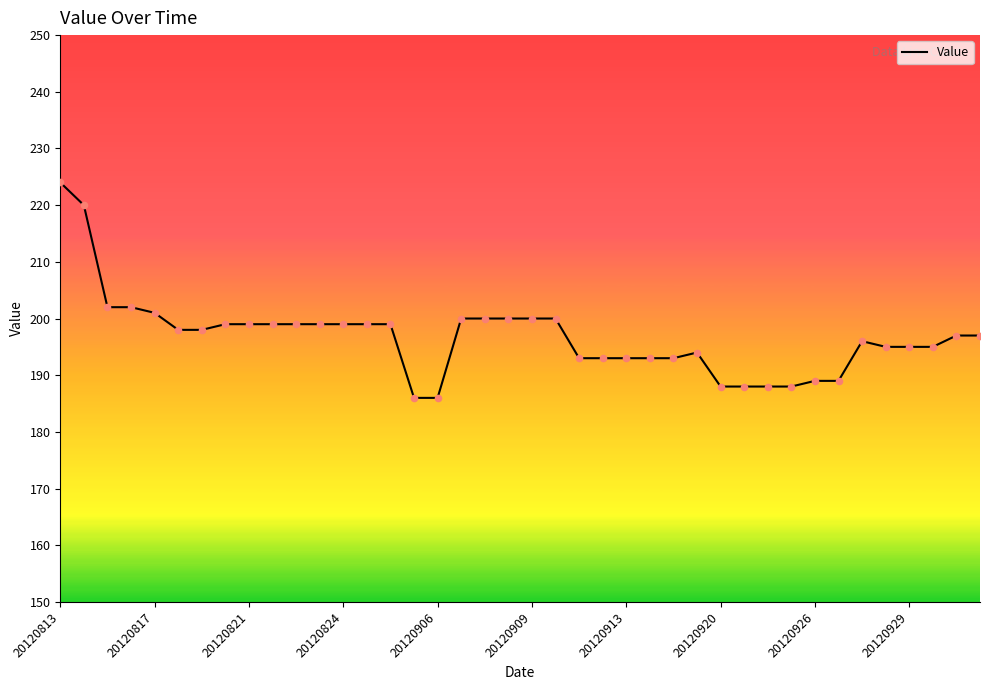

What is the minimum value shown in the chart?

186